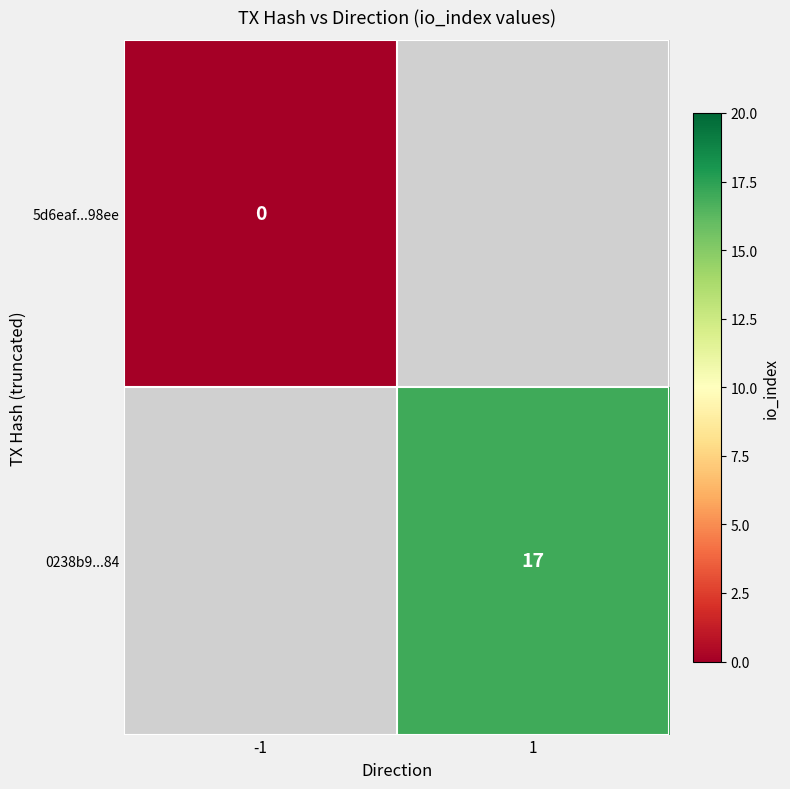

The 0238b9...84 series shows 17 at 1. True or false?

True